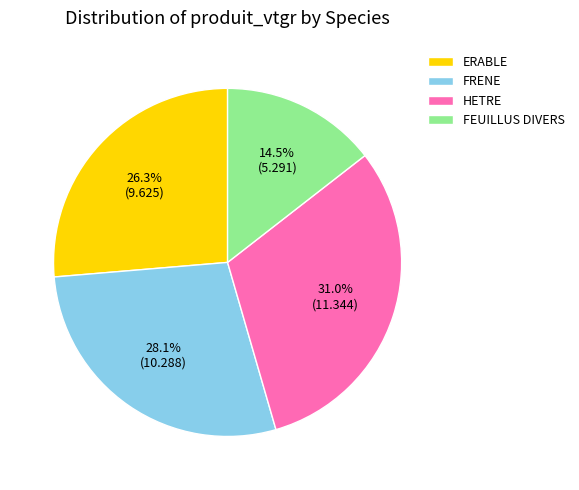

Rank the categories by value from highest to lowest.

HETRE, FRENE, ERABLE, FEUILLUS DIVERS